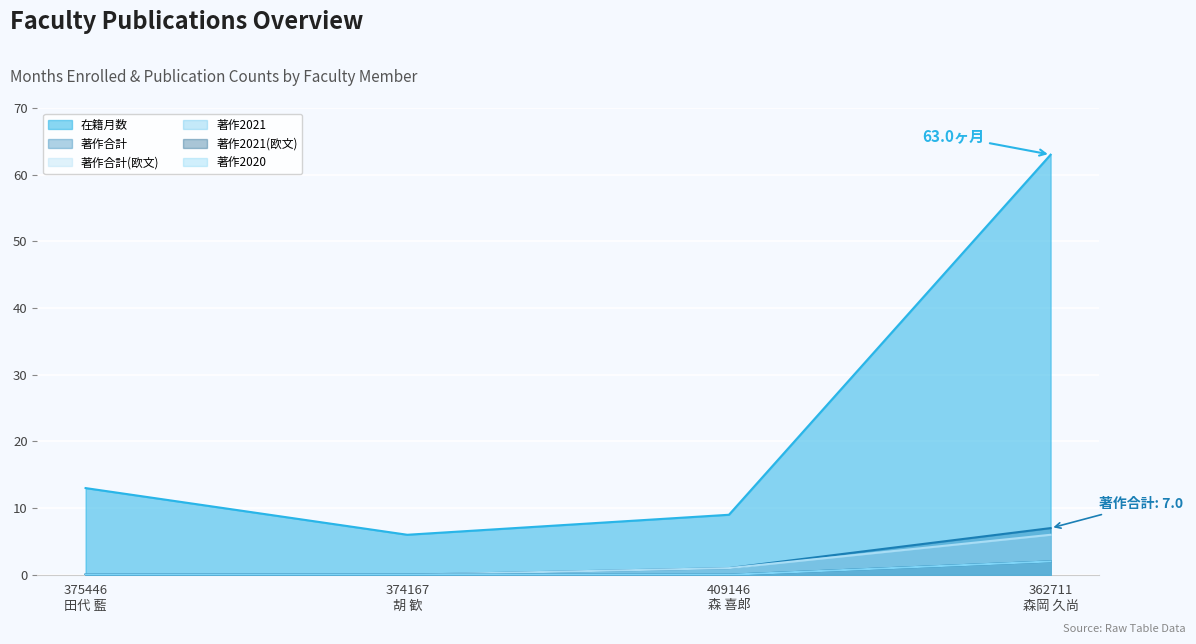

True or false: 著作合計(欧文) and 著作2021 intersect in this chart.

False